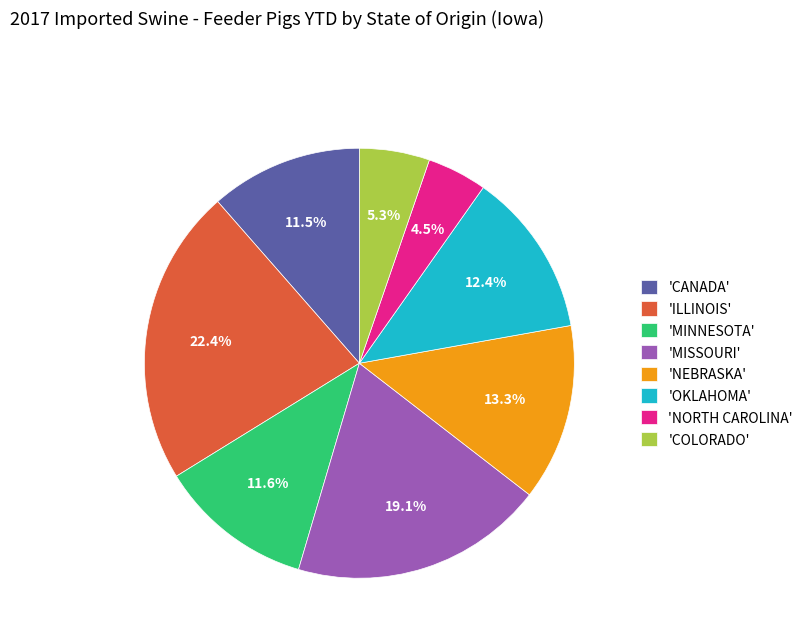

Between 'CANADA' and 'COLORADO', which is larger?

'CANADA'